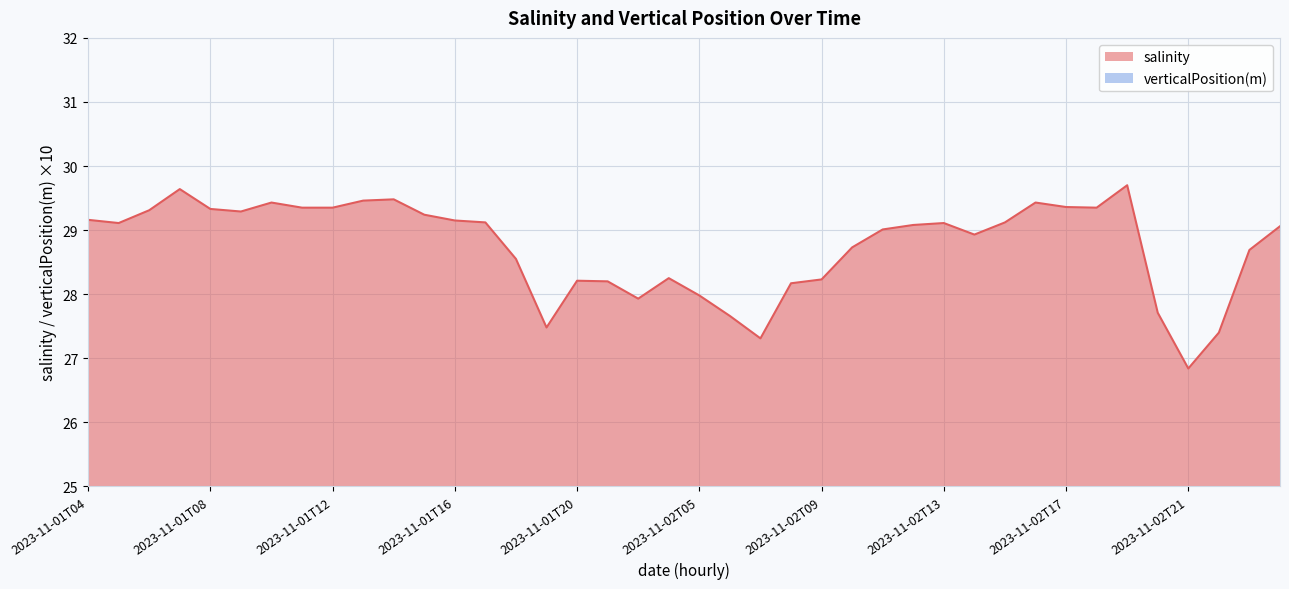

How many interior local valleys does the salinity series have?

8